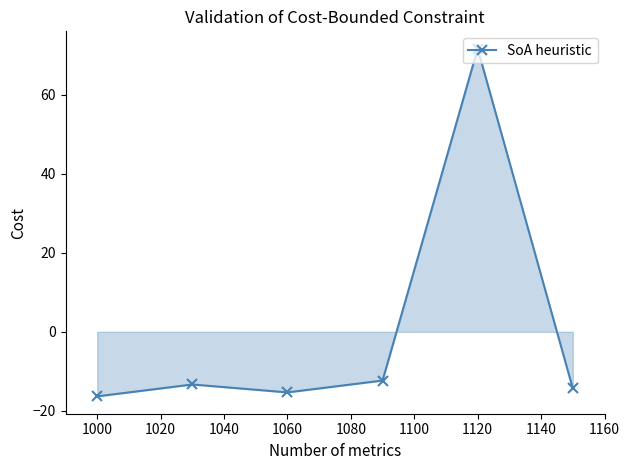

True or false: there are more than 0 points higher than both neighbors.

True